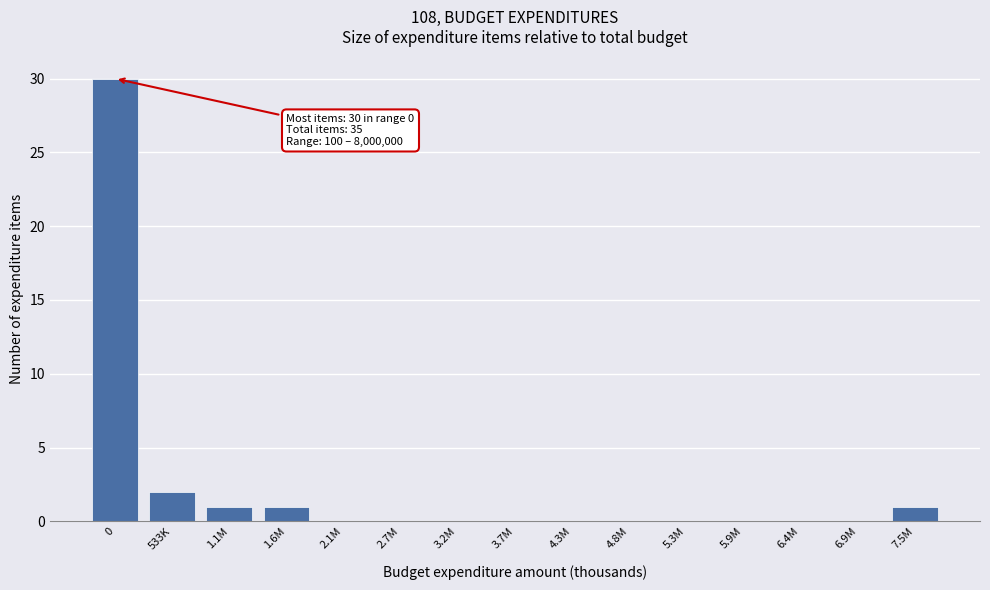

Reading right to left, transcribe all the data shown in this chart.

7.5M=1	6.9M=0	6.4M=0	5.9M=0	5.3M=0	4.8M=0	4.3M=0	3.7M=0	3.2M=0	2.7M=0	2.1M=0	1.6M=1	1.1M=1	533K=2	0=30